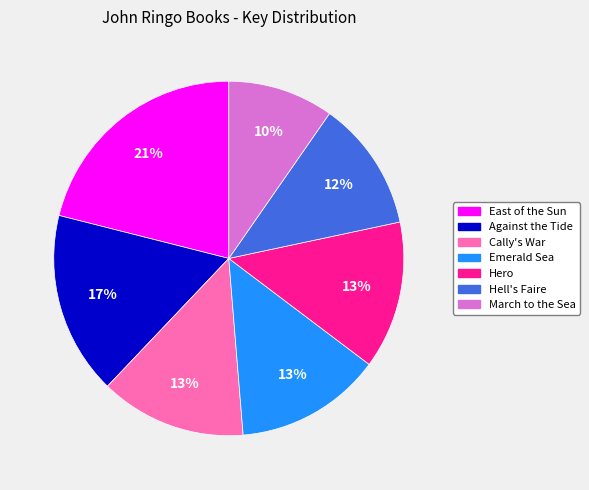

Count the number of slices in the pie.

7